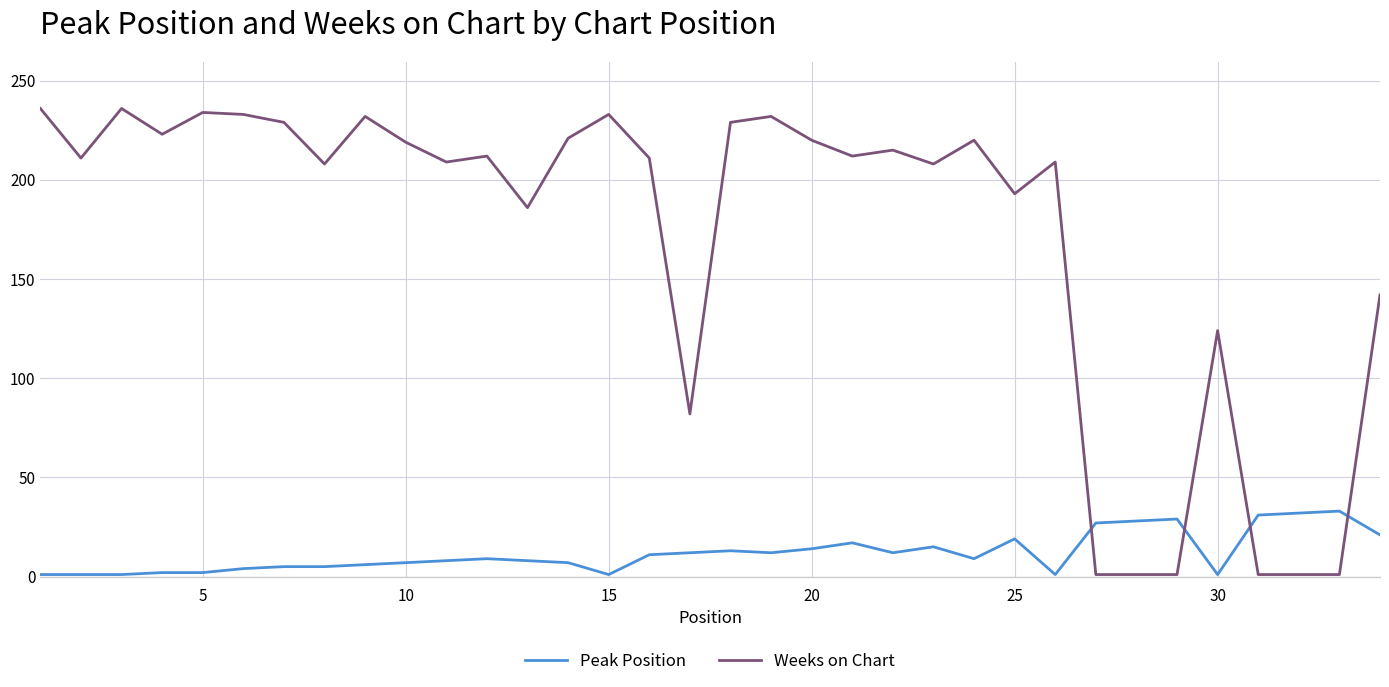

How many intersections are there between Weeks on Chart and Peak Position?

4